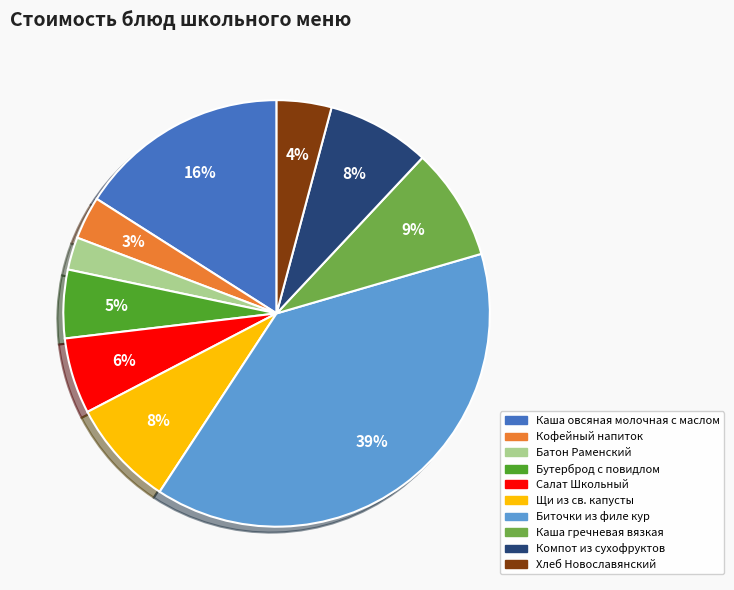

To the nearest percent, what percentage of the pie is Бутерброд с повидлом?

5%